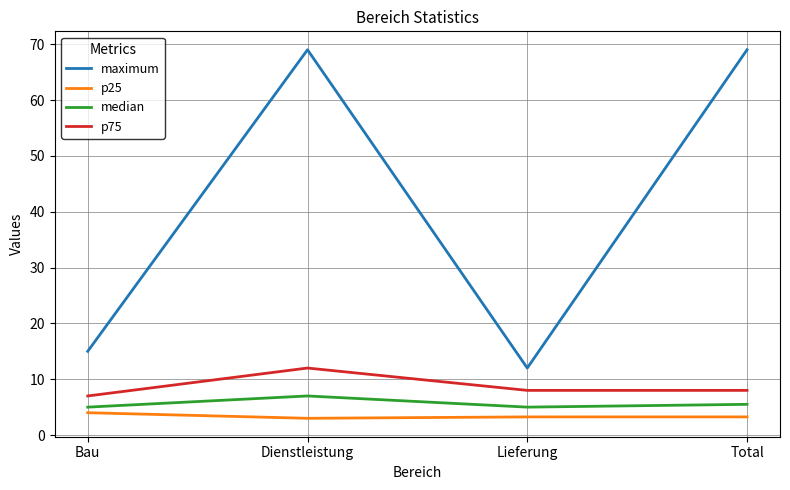

True or false: p25 and p75 intersect in this chart.

False